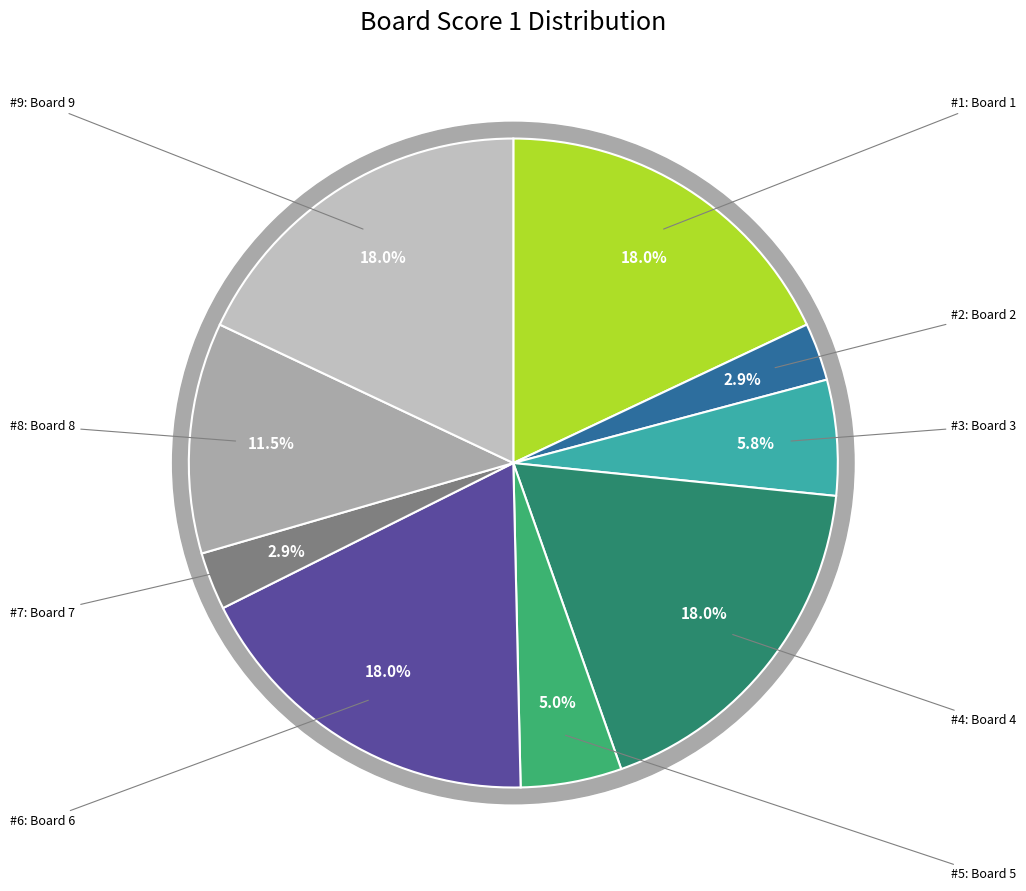

Which category has the smallest portion of the pie?

Board 2